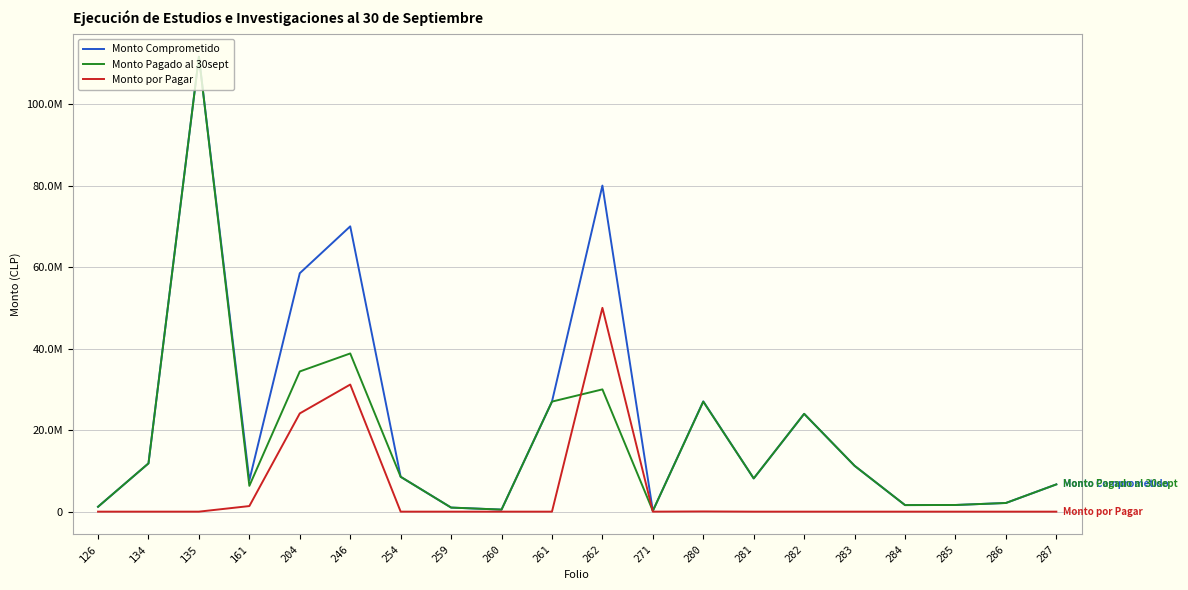

What is the difference between the second highest and second lowest values in the Monto por Pagar series?

31184571